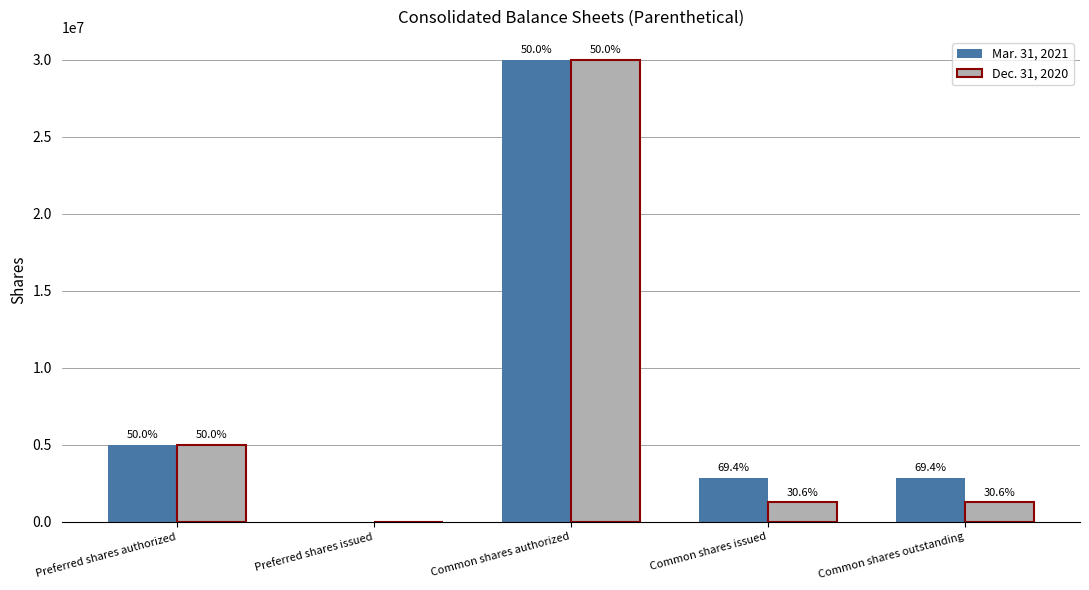

What position from the left is Preferred shares authorized?

1